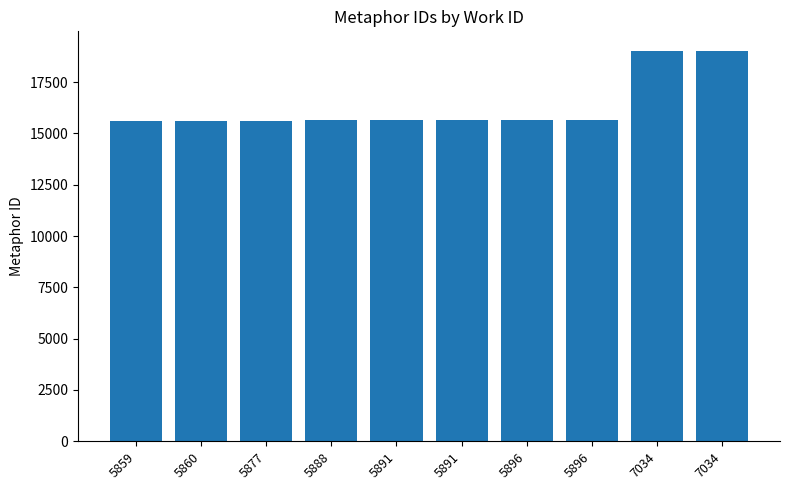

Which has a higher value, 5888 or 5860?

5888